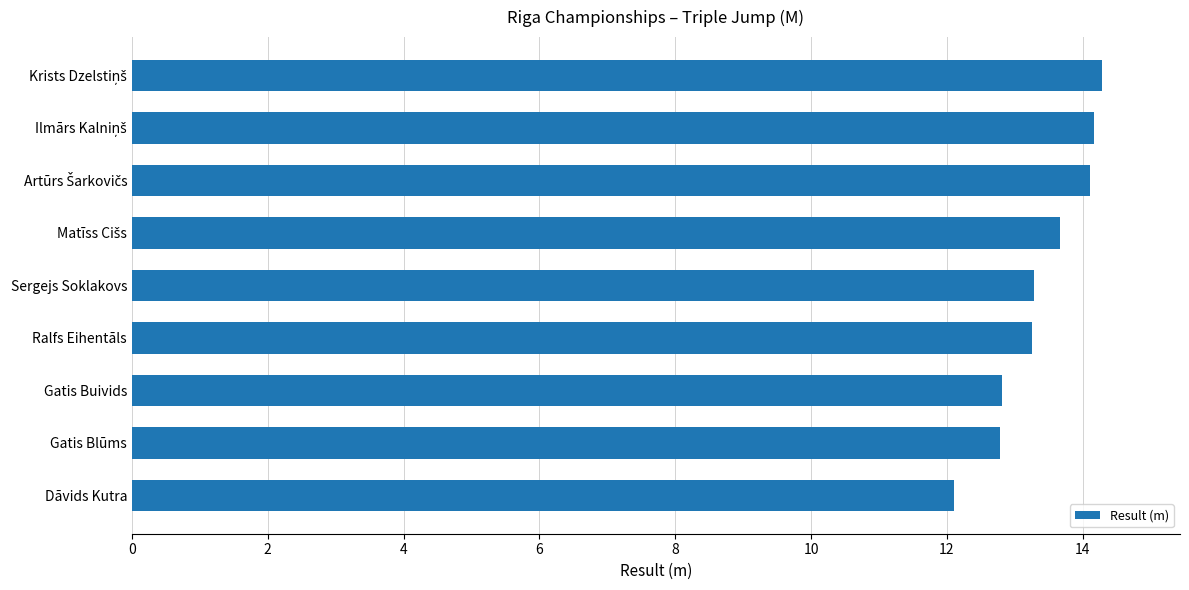

Which has a higher value, Sergejs Soklakovs or Gatis Buivids?

Sergejs Soklakovs